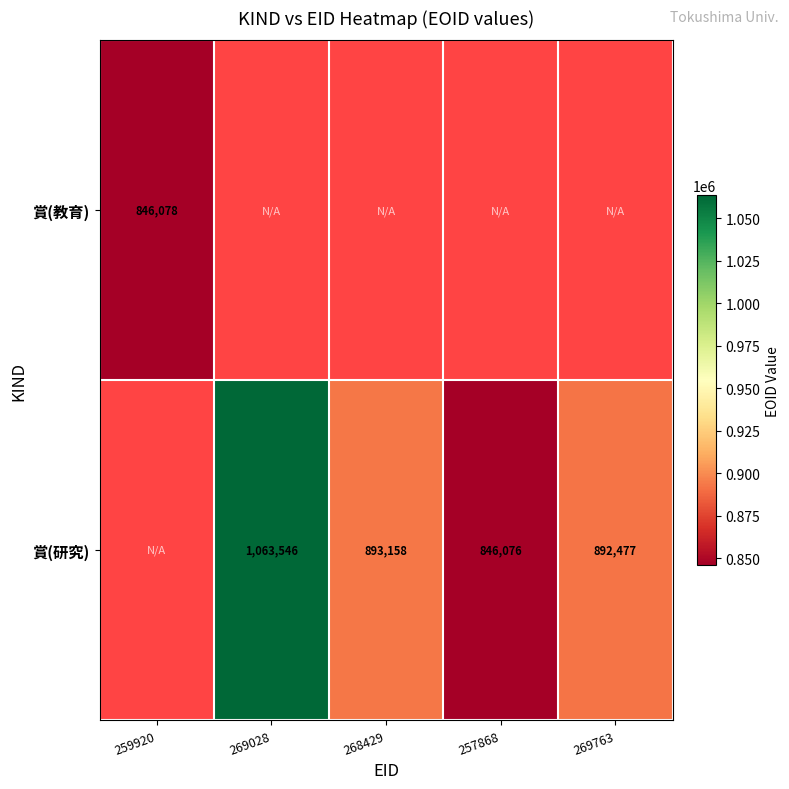

What is the difference between the 賞(研究) values at 257868 and 269763?

46401